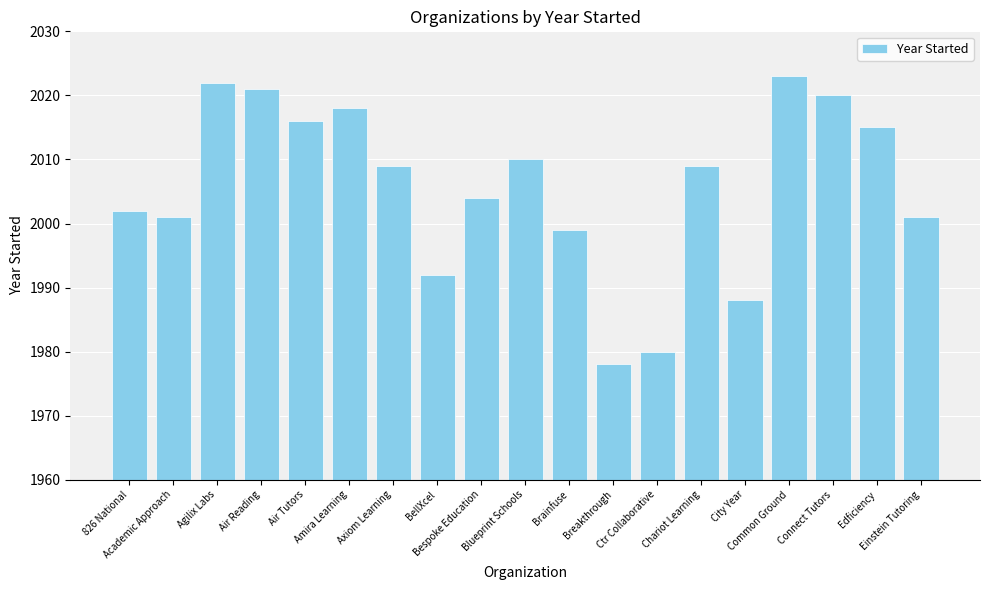

What is the smallest value displayed?

1978